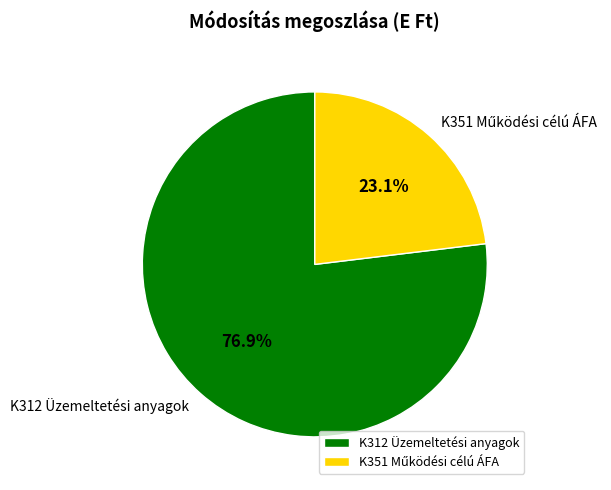

Does any single category account for the majority?

Yes